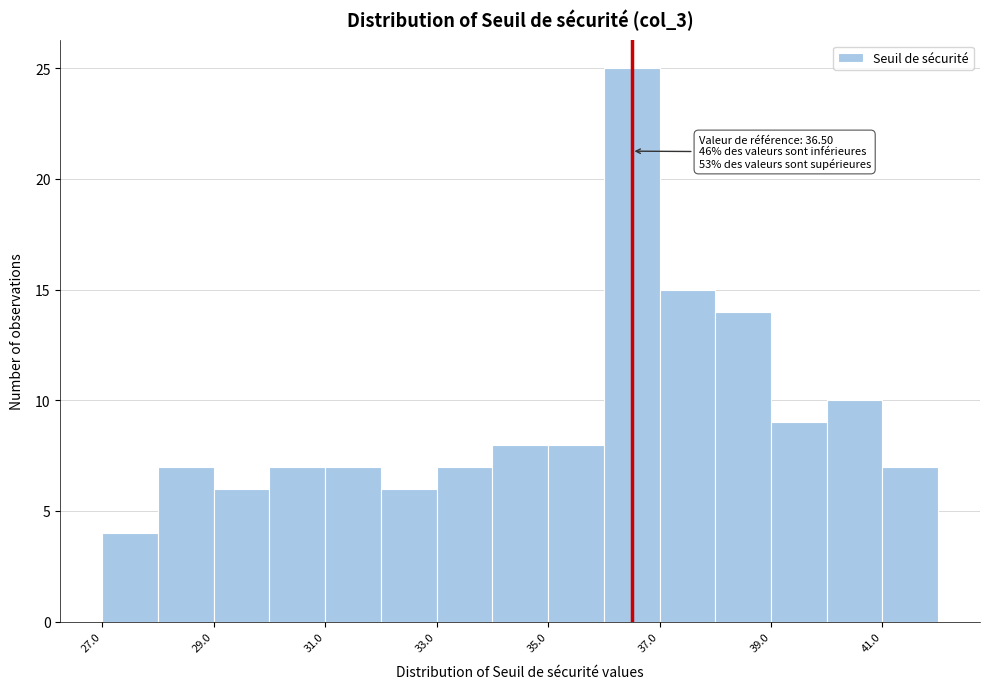

Which range on the x-axis has the tallest bar?

36 to 37